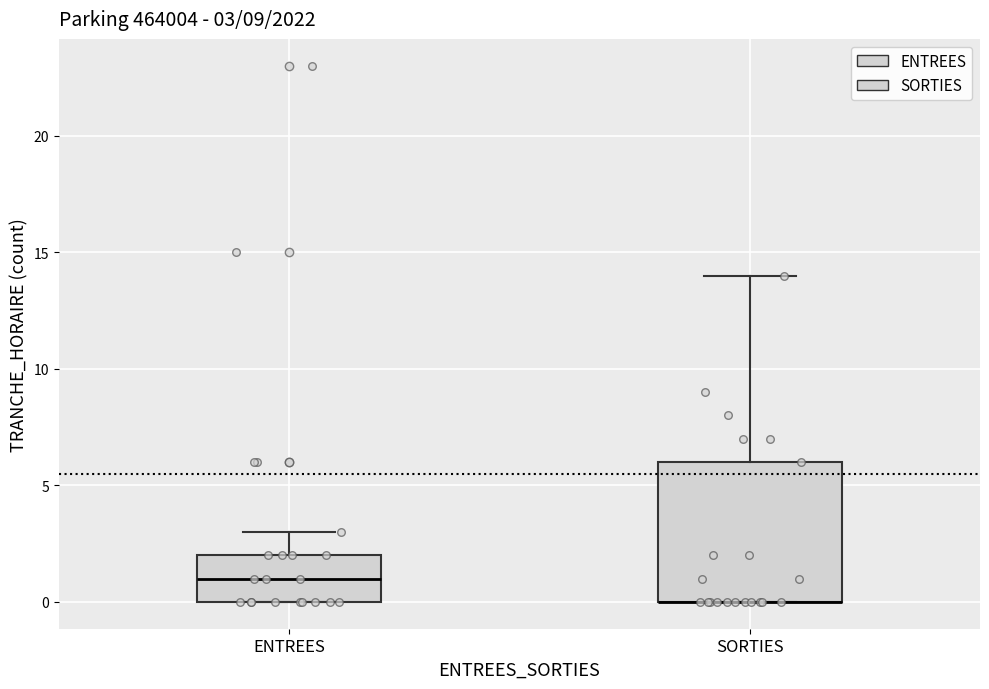

Comparing the boxes themselves (not the whiskers), which one is the tallest?

SORTIES